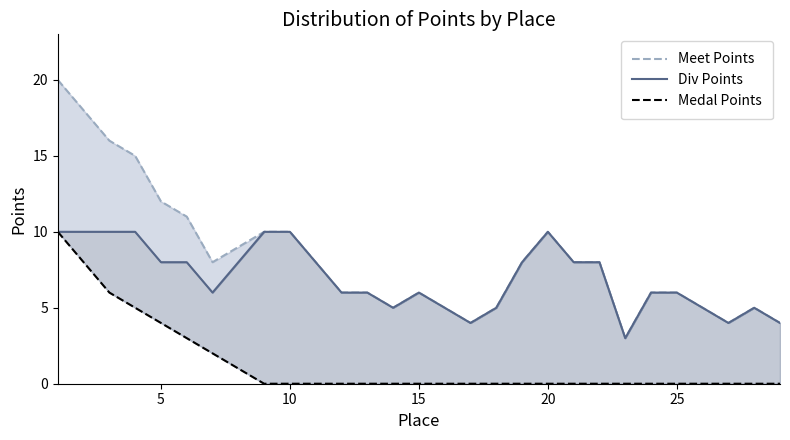

How many values in the Meet Points series exceed 8?

10